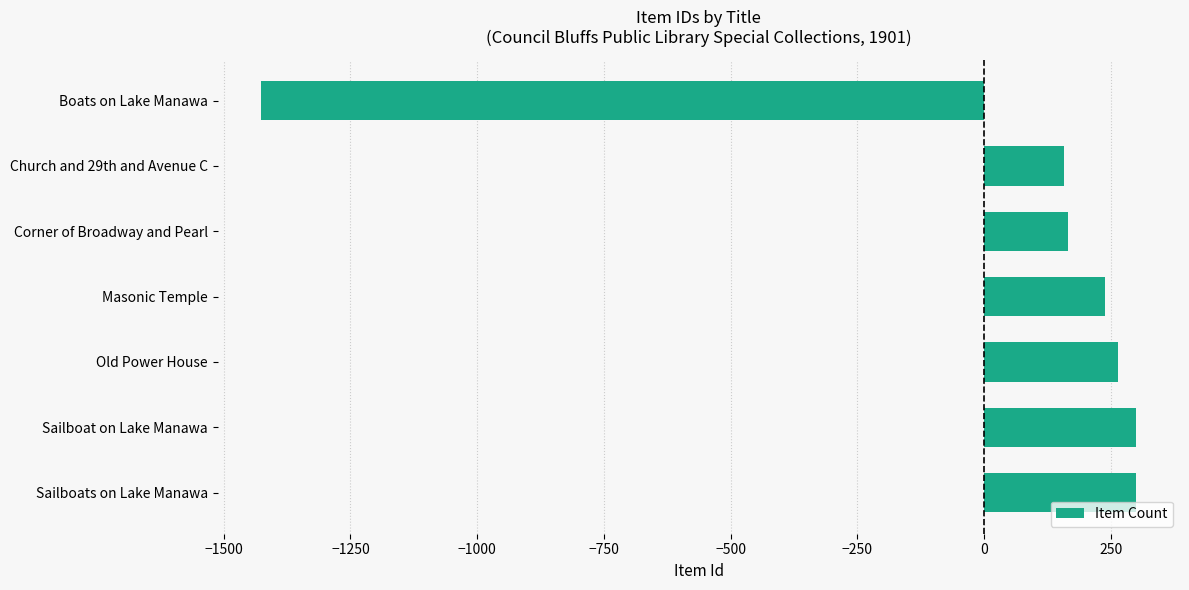

Read the value at Corner of Broadway and Pearl.

165.4